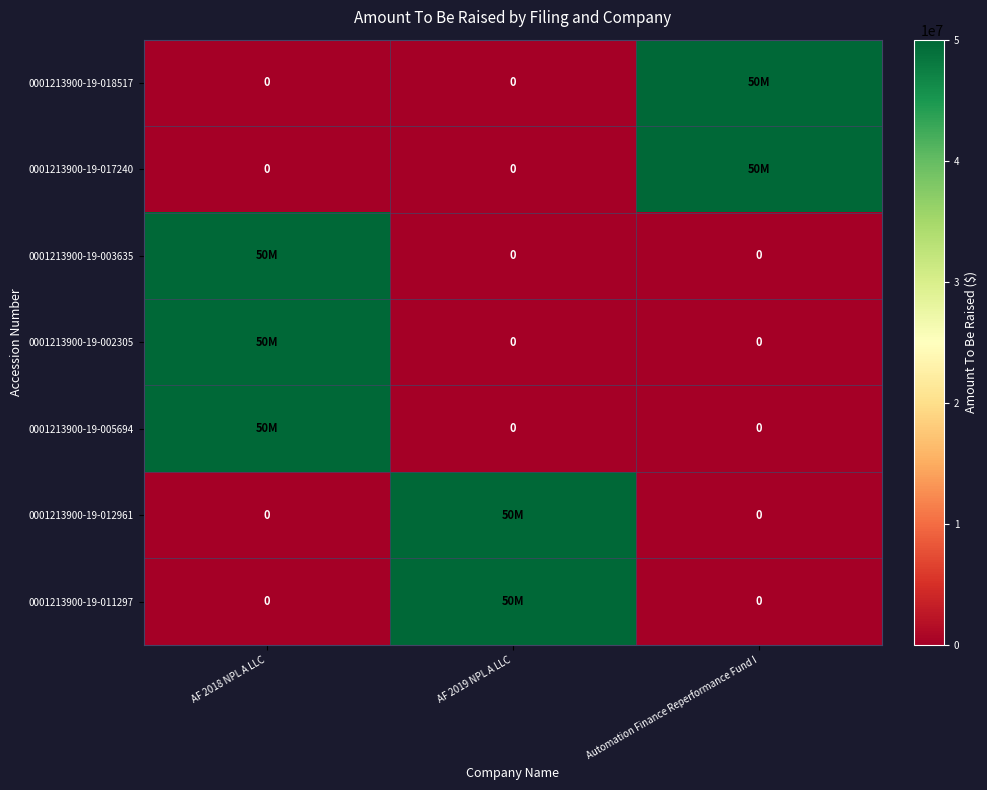

At how many categories does at least one series exceed 33573893?

3